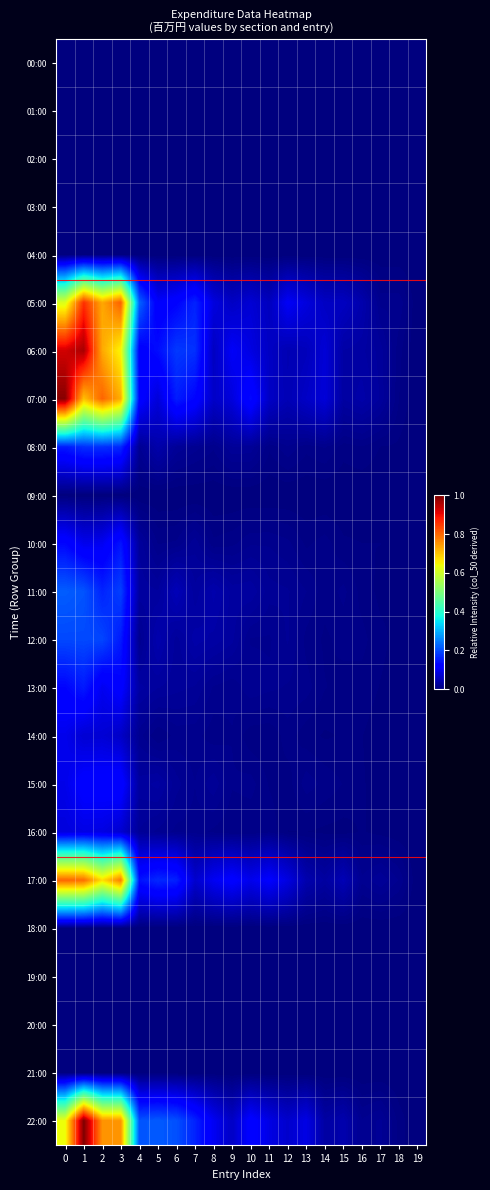

Reading left to right, list all the values displayed in this chart.

00:00: 0=0.0	1=0.0	2=0.0	3=0.0	4=0.0	5=0.0	6=0.0	7=0.0	8=0.0	9=0.0	10=0.0	11=0.0	12=0.0	13=0.0	14=0.0	15=0.0	16=0.0	17=0.0	18=0.0	19=0.0
01:00: 0=0.0	1=0.0	2=0.0	3=0.0	4=0.0	5=0.0	6=0.0	7=0.0	8=0.0	9=0.0	10=0.0	11=0.0	12=0.0	13=0.0	14=0.0	15=0.0	16=0.0	17=0.0	18=0.0	19=0.0
02:00: 0=0.0	1=0.0	2=0.0	3=0.0	4=0.0	5=0.0	6=0.0	7=0.0	8=0.0	9=0.0	10=0.0	11=0.0	12=0.0	13=0.0	14=0.0	15=0.0	16=0.0	17=0.0	18=0.0	19=0.0
03:00: 0=0.0	1=0.0	2=0.0	3=0.0	4=0.0	5=0.0	6=0.0	7=0.0	8=0.0	9=0.0	10=0.0	11=0.0	12=0.0	13=0.0	14=0.0	15=0.0	16=0.0	17=0.0	18=0.0	19=0.0
04:00: 0=0.0	1=0.0	2=0.0	3=0.0	4=0.0	5=0.0	6=0.0	7=0.0	8=0.0	9=0.0	10=0.0	11=0.0	12=0.0	13=0.0	14=0.0	15=0.0	16=0.0	17=0.0	18=0.0	19=0.0
05:00: 0=0.6	1=0.9	2=0.7	3=0.8	4=0.2	5=0.1	6=0.1	7=0.2	8=0.1	9=0.1	10=0.1	11=0.1	12=0.1	13=0.1	14=0.1	15=0.1	16=0.0	17=0.0	18=0.0	19=0.0
06:00: 0=0.9	1=1.0	2=0.7	3=0.6	4=0.1	5=0.1	6=0.2	7=0.2	8=0.1	9=0.1	10=0.1	11=0.1	12=0.0	13=0.1	14=0.1	15=0.0	16=0.0	17=0.0	18=0.0	19=0.0
07:00: 0=1.0	1=0.7	2=0.8	3=0.7	4=0.1	5=0.1	6=0.2	7=0.1	8=0.1	9=0.1	10=0.1	11=0.1	12=0.0	13=0.1	14=0.1	15=0.0	16=0.0	17=0.0	18=0.0	19=0.0
08:00: 0=0.2	1=0.2	2=0.2	3=0.2	4=0.0	5=0.0	6=0.0	7=0.0	8=0.0	9=0.0	10=0.0	11=0.0	12=0.0	13=0.0	14=0.0	15=0.0	16=0.0	17=0.0	18=0.0	19=0.0
09:00: 0=0.0	1=0.0	2=0.0	3=0.0	4=0.0	5=0.0	6=0.0	7=0.0	8=0.0	9=0.0	10=0.0	11=0.0	12=0.0	13=0.0	14=0.0	15=0.0	16=0.0	17=0.0	18=0.0	19=0.0
10:00: 0=0.1	1=0.1	2=0.1	3=0.1	4=0.0	5=0.0	6=0.0	7=0.0	8=0.0	9=0.0	10=0.0	11=0.0	12=0.0	13=0.0	14=0.0	15=0.0	16=0.0	17=0.0	18=0.0	19=0.0
11:00: 0=0.2	1=0.2	2=0.2	3=0.2	4=0.0	5=0.0	6=0.1	7=0.0	8=0.0	9=0.0	10=0.0	11=0.0	12=0.0	13=0.0	14=0.0	15=0.0	16=0.0	17=0.0	18=0.0	19=0.0
12:00: 0=0.2	1=0.2	2=0.2	3=0.2	4=0.0	5=0.0	6=0.0	7=0.0	8=0.0	9=0.0	10=0.0	11=0.0	12=0.0	13=0.0	14=0.0	15=0.0	16=0.0	17=0.0	18=0.0	19=0.0
13:00: 0=0.1	1=0.2	2=0.1	3=0.1	4=0.0	5=0.0	6=0.0	7=0.0	8=0.0	9=0.0	10=0.0	11=0.0	12=0.0	13=0.0	14=0.0	15=0.0	16=0.0	17=0.0	18=0.0	19=0.0
14:00: 0=0.1	1=0.1	2=0.1	3=0.1	4=0.0	5=0.0	6=0.0	7=0.0	8=0.0	9=0.0	10=0.0	11=0.0	12=0.0	13=0.0	14=0.0	15=0.0	16=0.0	17=0.0	18=0.0	19=0.0
15:00: 0=0.1	1=0.1	2=0.1	3=0.1	4=0.0	5=0.0	6=0.0	7=0.0	8=0.0	9=0.0	10=0.0	11=0.0	12=0.0	13=0.0	14=0.0	15=0.0	16=0.0	17=0.0	18=0.0	19=0.0
16:00: 0=0.1	1=0.1	2=0.1	3=0.1	4=0.0	5=0.0	6=0.0	7=0.0	8=0.0	9=0.0	10=0.0	11=0.0	12=0.0	13=0.0	14=0.0	15=0.0	16=0.0	17=0.0	18=0.0	19=0.0
17:00: 0=0.8	1=0.8	2=0.7	3=0.8	4=0.1	5=0.2	6=0.2	7=0.1	8=0.1	9=0.1	10=0.1	11=0.1	12=0.1	13=0.0	14=0.0	15=0.0	16=0.0	17=0.0	18=0.0	19=0.0
18:00: 0=0.0	1=0.0	2=0.0	3=0.0	4=0.0	5=0.0	6=0.0	7=0.0	8=0.0	9=0.0	10=0.0	11=0.0	12=0.0	13=0.0	14=0.0	15=0.0	16=0.0	17=0.0	18=0.0	19=0.0
19:00: 0=0.0	1=0.0	2=0.0	3=0.0	4=0.0	5=0.0	6=0.0	7=0.0	8=0.0	9=0.0	10=0.0	11=0.0	12=0.0	13=0.0	14=0.0	15=0.0	16=0.0	17=0.0	18=0.0	19=0.0
20:00: 0=0.0	1=0.0	2=0.0	3=0.0	4=0.0	5=0.0	6=0.0	7=0.0	8=0.0	9=0.0	10=0.0	11=0.0	12=0.0	13=0.0	14=0.0	15=0.0	16=0.0	17=0.0	18=0.0	19=0.0
21:00: 0=0.0	1=0.0	2=0.0	3=0.0	4=0.0	5=0.0	6=0.0	7=0.0	8=0.0	9=0.0	10=0.0	11=0.0	12=0.0	13=0.0	14=0.0	15=0.0	16=0.0	17=0.0	18=0.0	19=0.0
22:00: 0=0.6	1=1.0	2=0.8	3=0.8	4=0.2	5=0.2	6=0.2	7=0.2	8=0.1	9=0.1	10=0.1	11=0.1	12=0.1	13=0.1	14=0.0	15=0.0	16=0.0	17=0.0	18=0.0	19=0.0